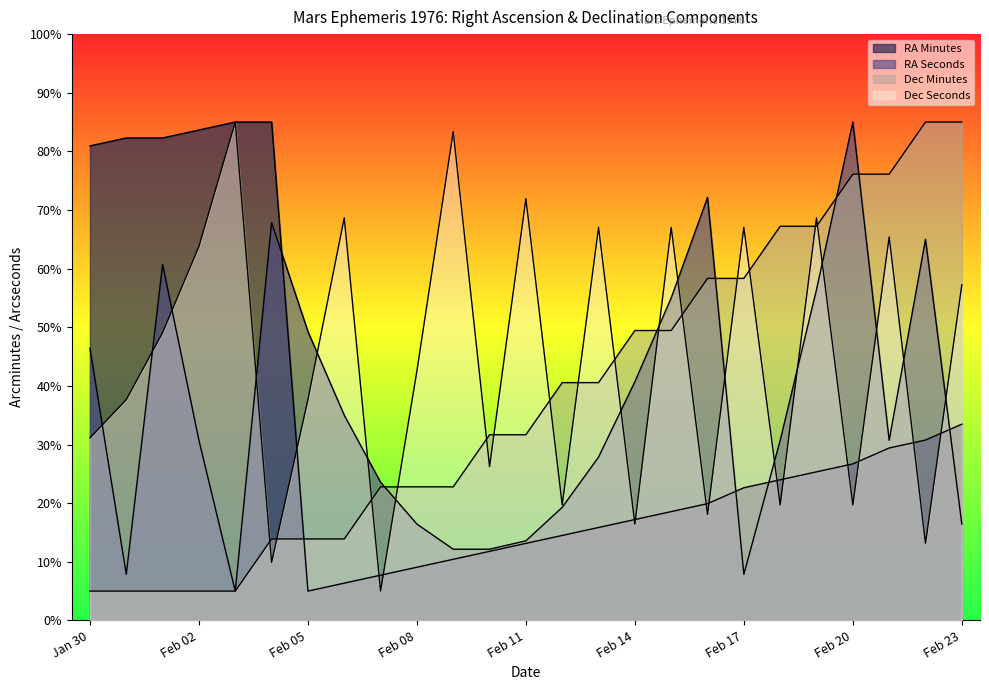

What are all the series names shown in the legend?

RA_min, RA_sec, Dec_min, Dec_sec